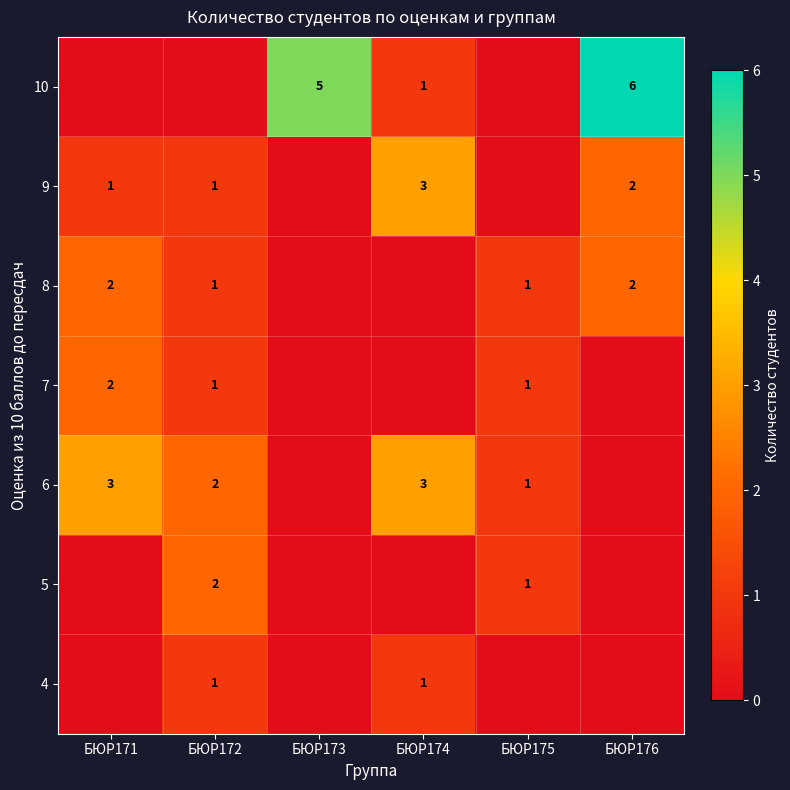

The value of 8 at БЮР171 is 1. True or false?

False